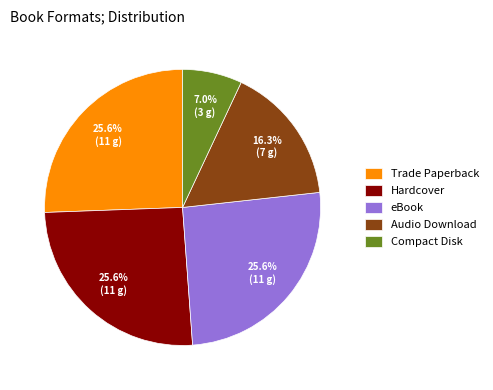

Count the number of slices in the pie.

5